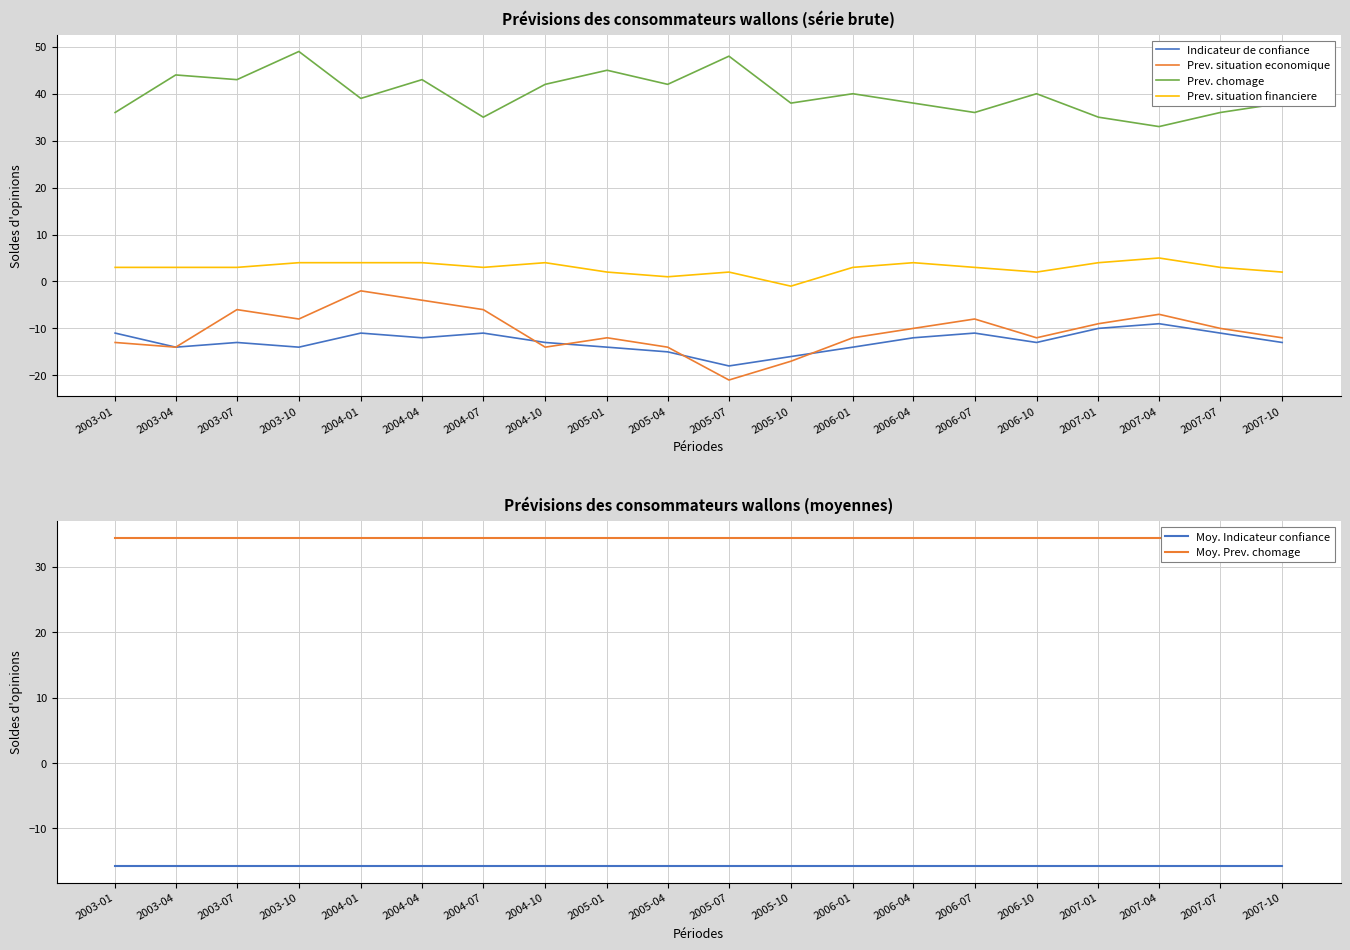

Is the value of Prev. situation economique at 2003-01 greater than the value of Moy. Indicateur confiance at 2005-07?

Yes